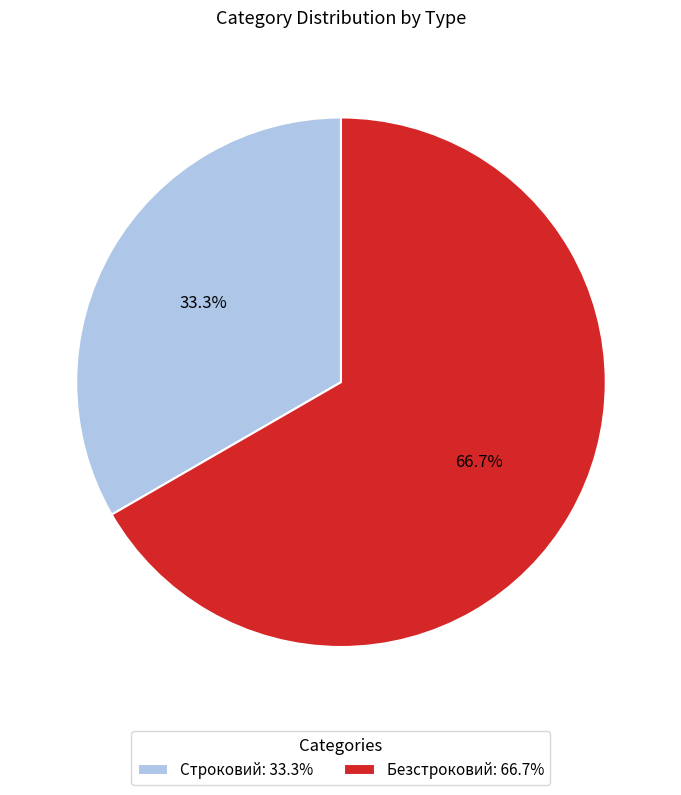

What is the smallest slice in the pie chart?

Строковий